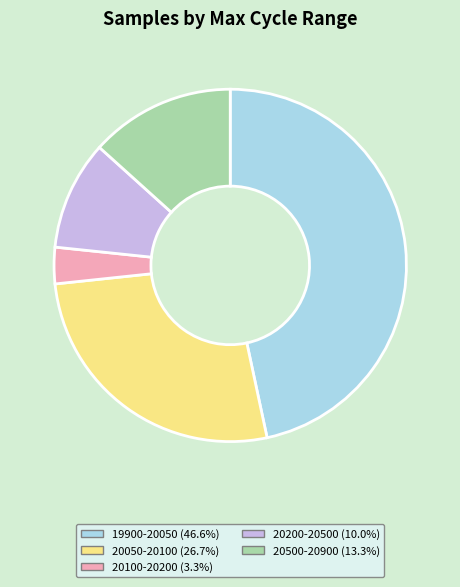

Is there any slice that represents more than half of the pie?

No